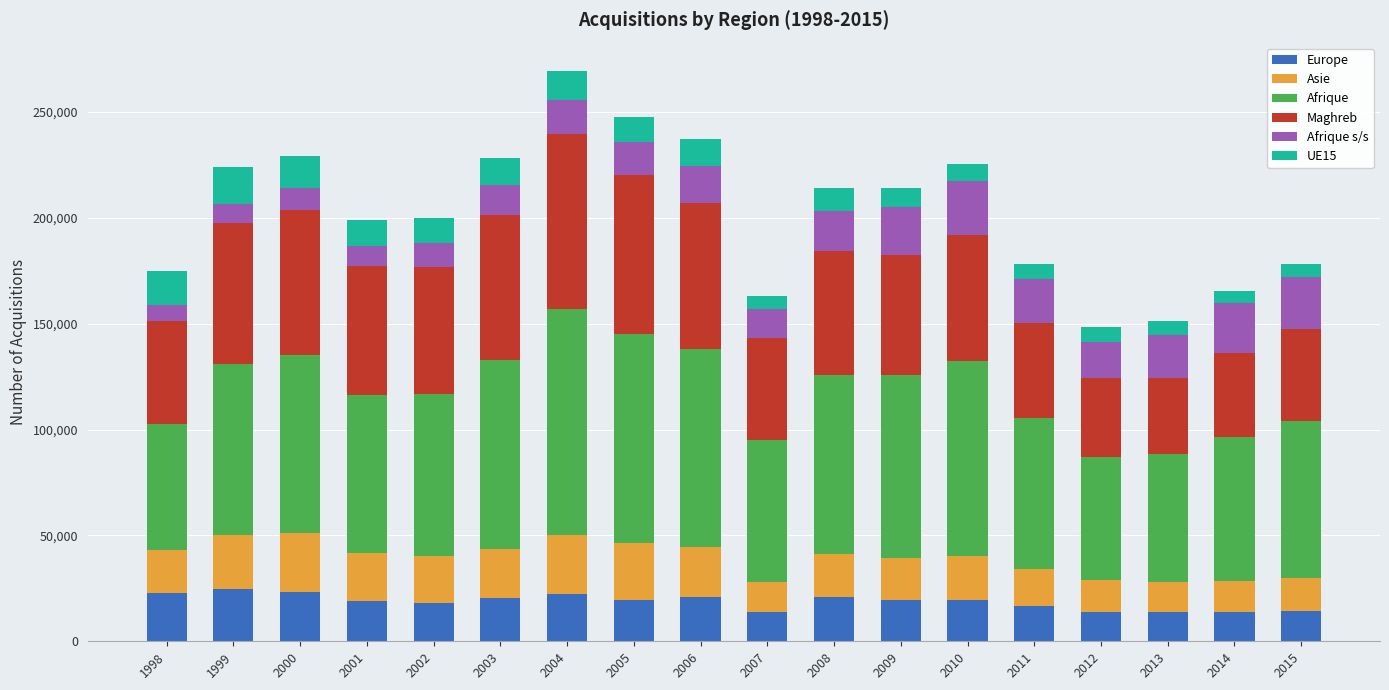

What is the maximum value for Europe?

24727